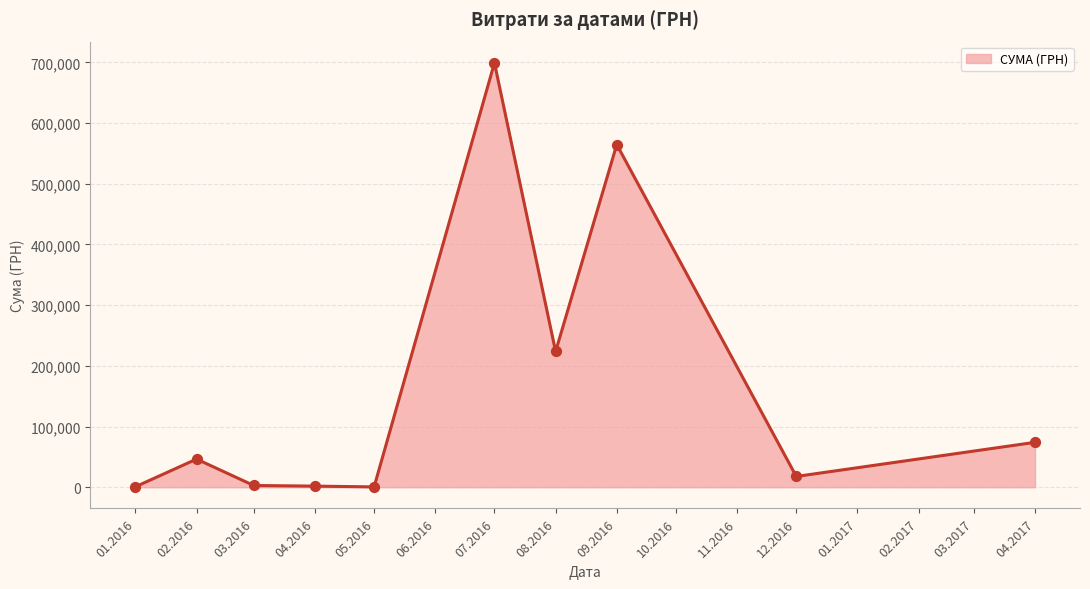

Approximately how many times larger is the value at 08.2016 compared to 04.2017?

3.0